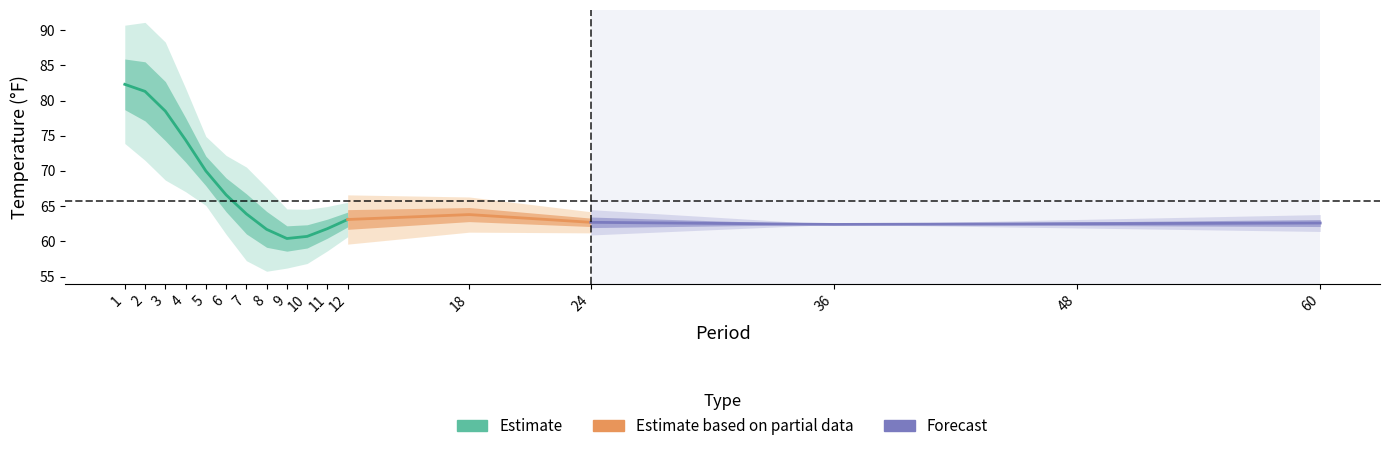

True or false: Value and Departure intersect in this chart.

False